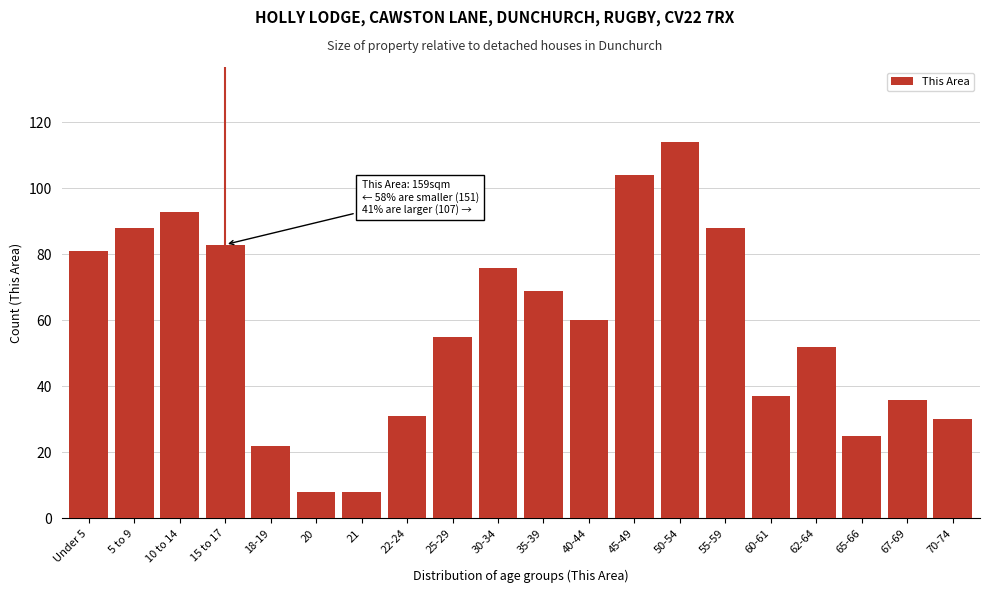

Reading left to right, what are all the values shown in this chart?

81	88	93	83	22	8	8	31	55	76	69	60	104	114	88	37	52	25	36	30